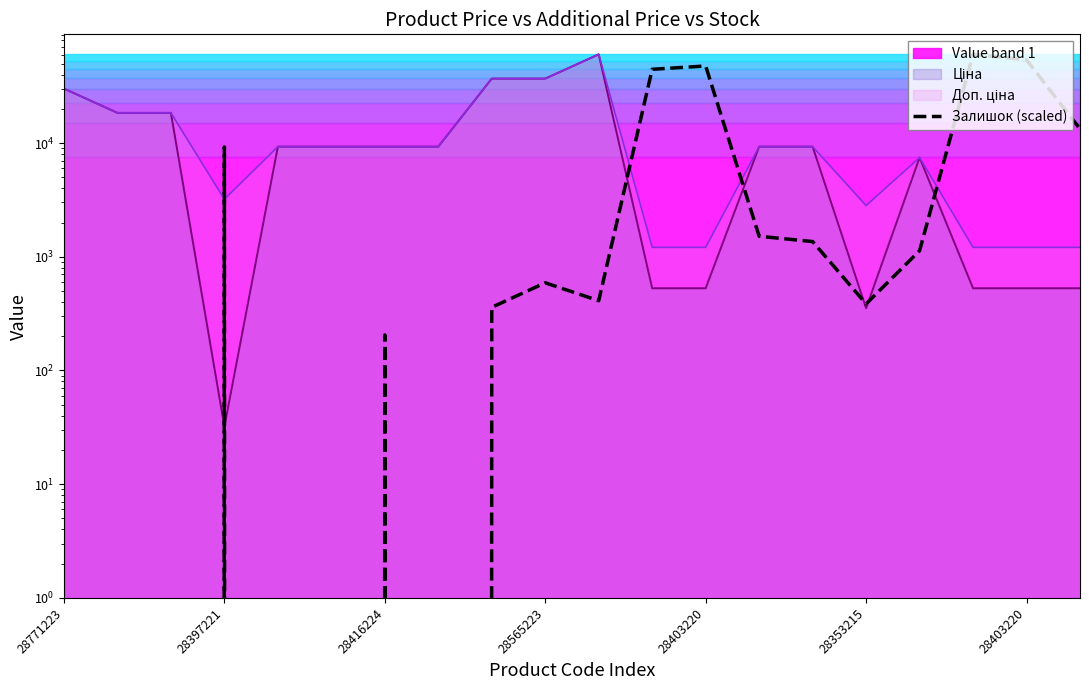

What is the difference between the maximum and minimum values?

60205.6